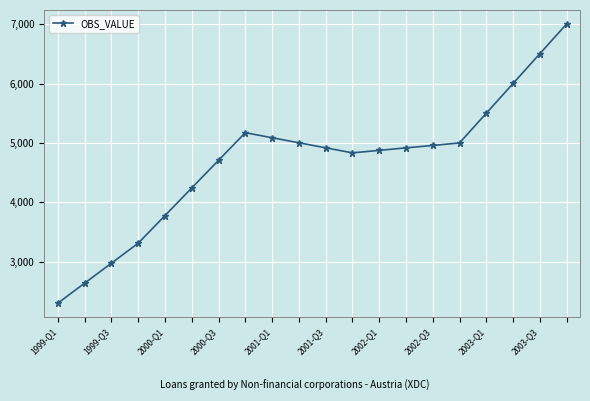

What is the value of the 1st point from the left?

2298